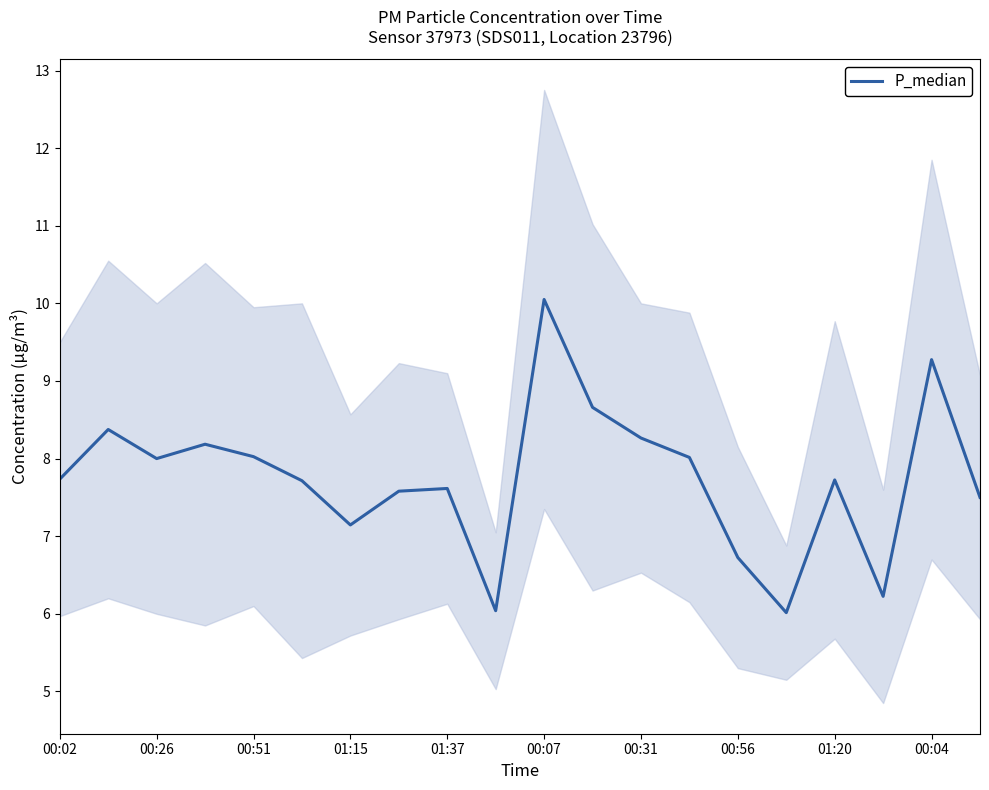

What is the smallest value displayed?

6.0